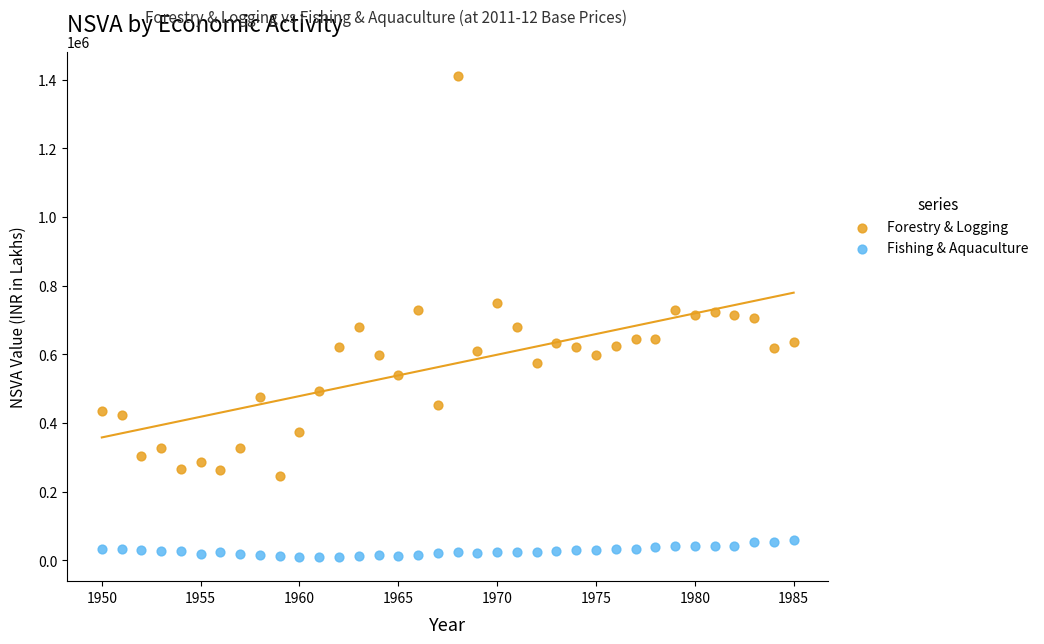

Which series reaches the maximum Y coordinate?

Forestry & Logging